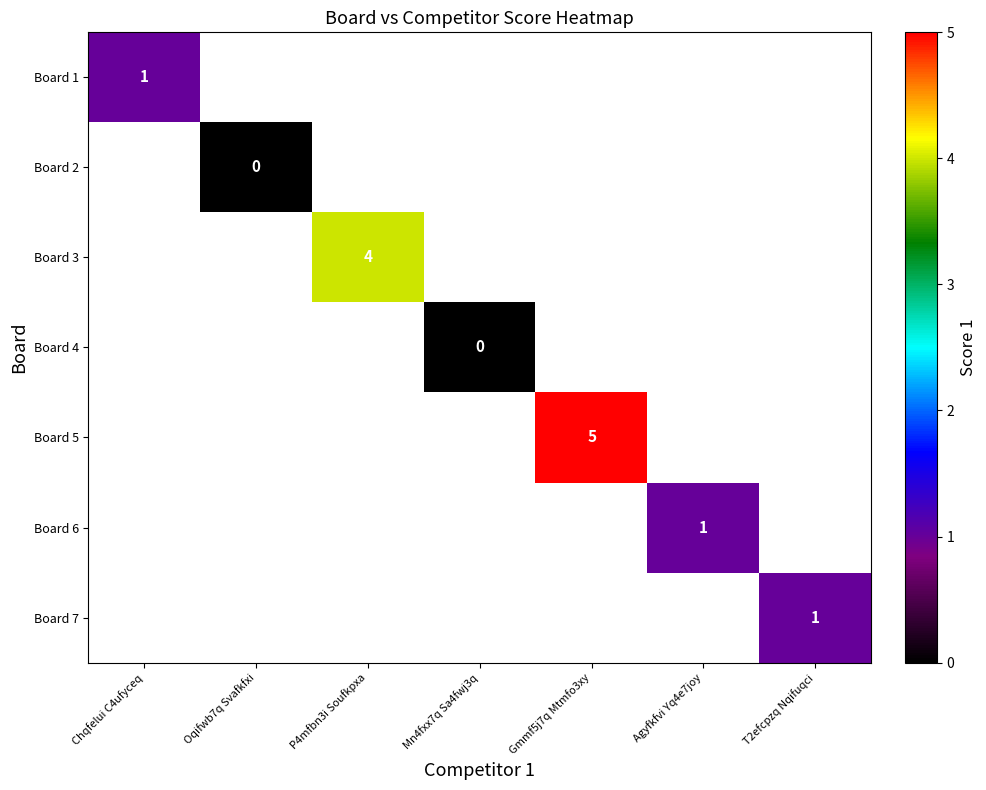

At Mn4fxx7q Sa4fwj3q, list the series in order from largest to smallest.

Board 1, Board 2, Board 3, Board 4, Board 5, Board 6, Board 7